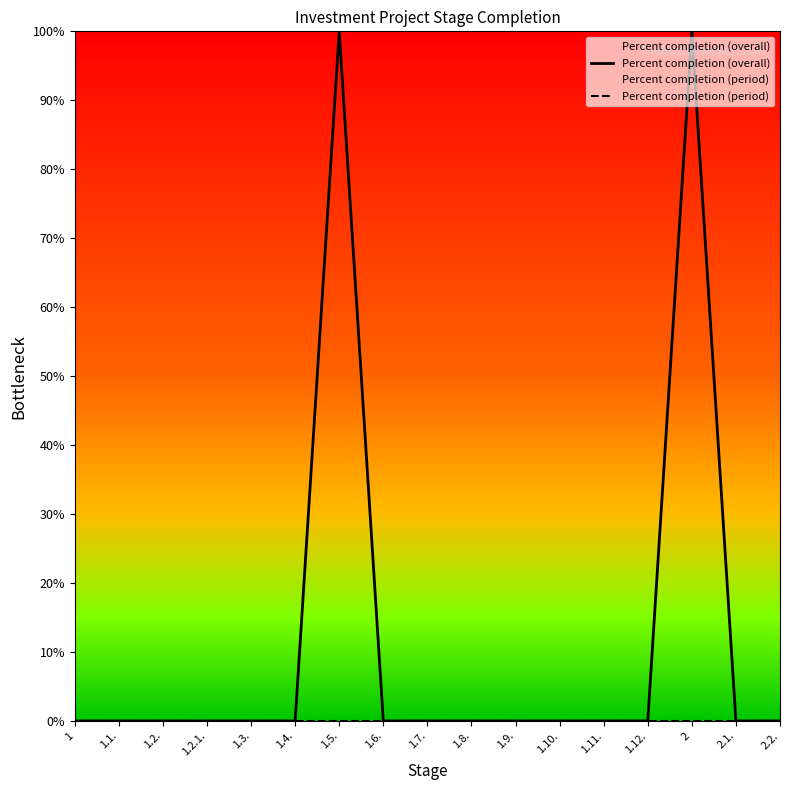

Which series changed the most between 1.2. and 1.4.?

Percent completion (overall)